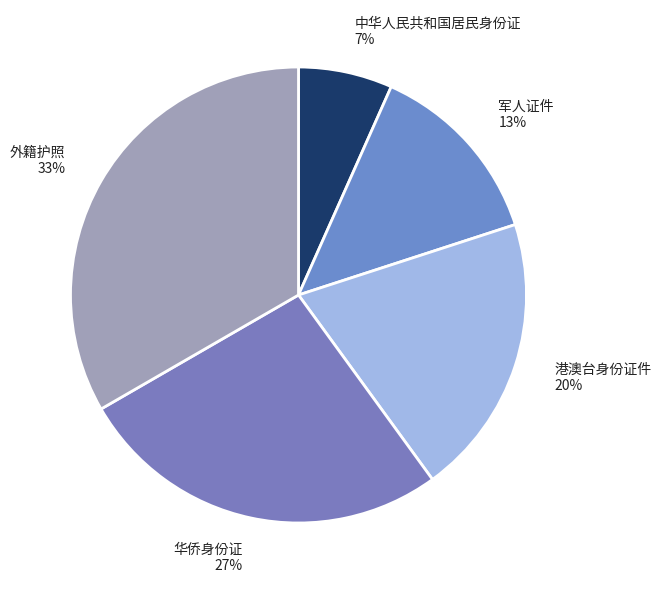

How many segments does this pie chart have?

5